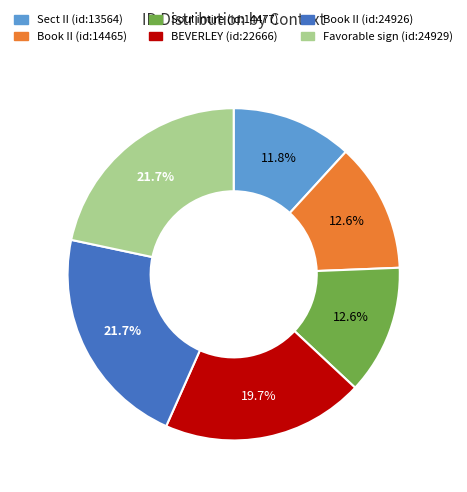

Between Sect II (id:13564) and BEVERLEY (id:22666), which is larger?

BEVERLEY (id:22666)